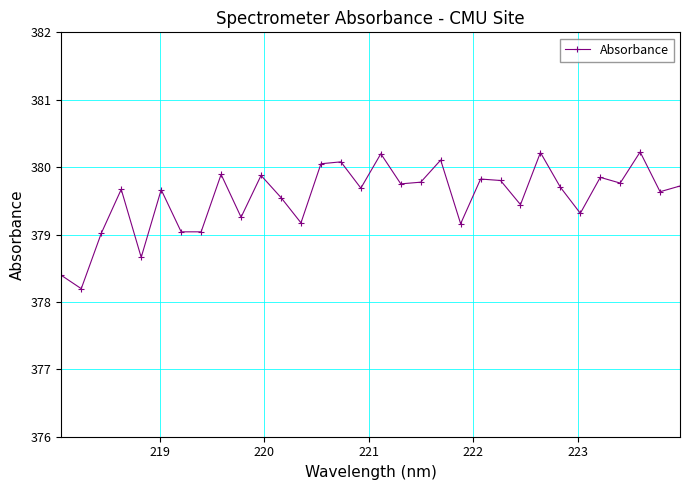

What is the maximum value shown in the chart?

380.2